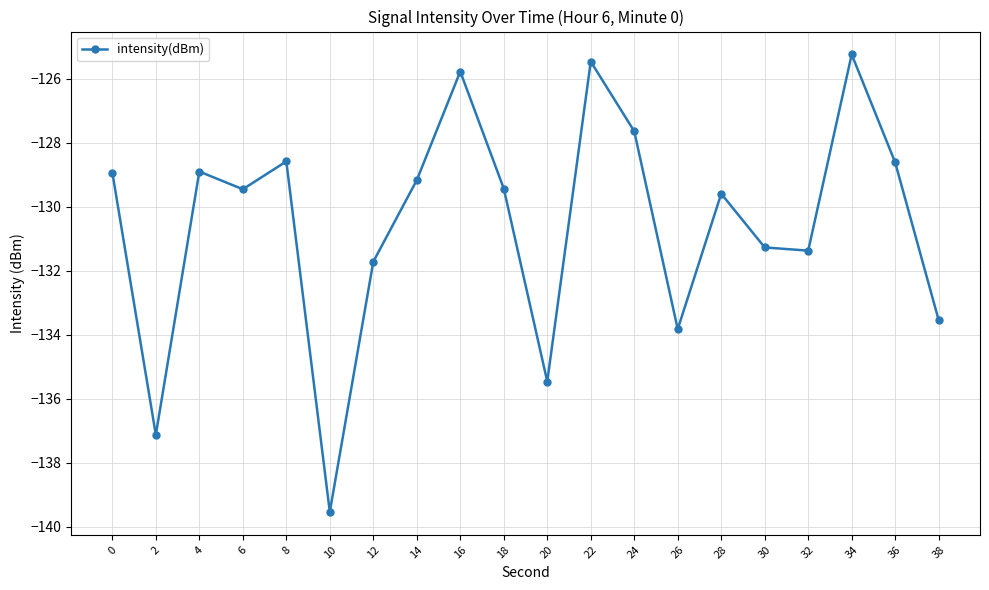

Which category has the highest value across all series?

34